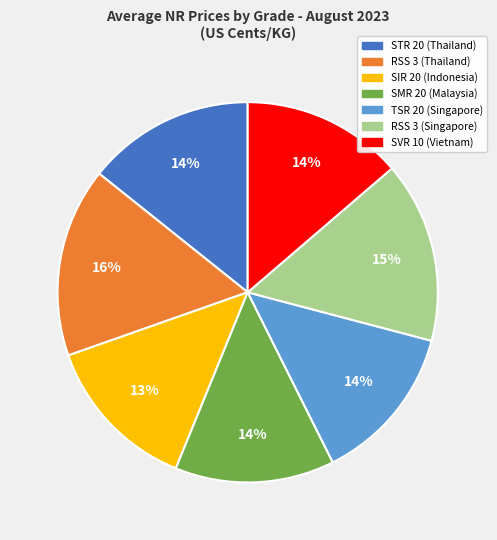

Which slice is the largest?

RSS 3 (Thailand)